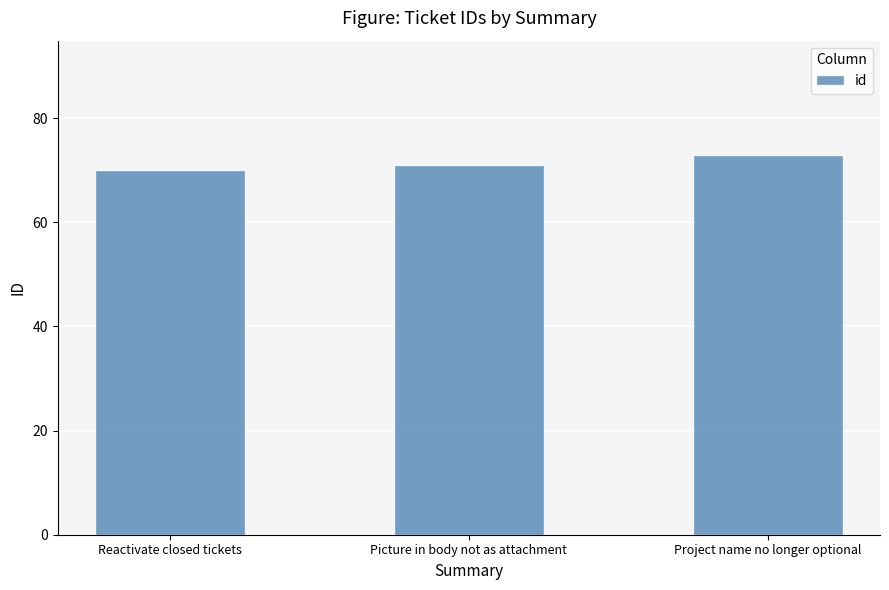

What is the ratio of the value at Project name no longer optional to the value at Picture in body not as attachment?

1.0